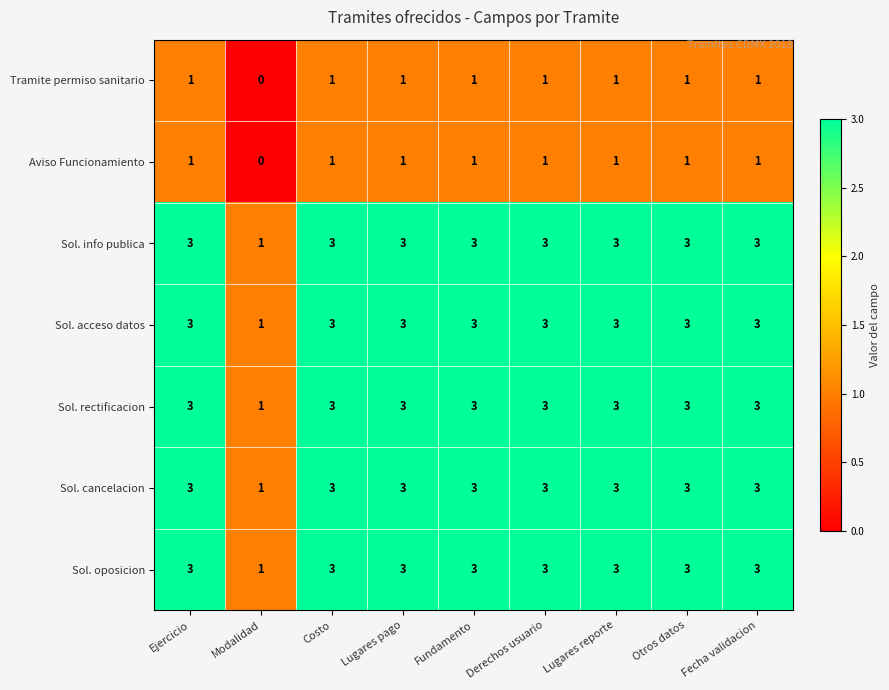

The Sol. acceso datos series shows 5 at Lugares pago. True or false?

False